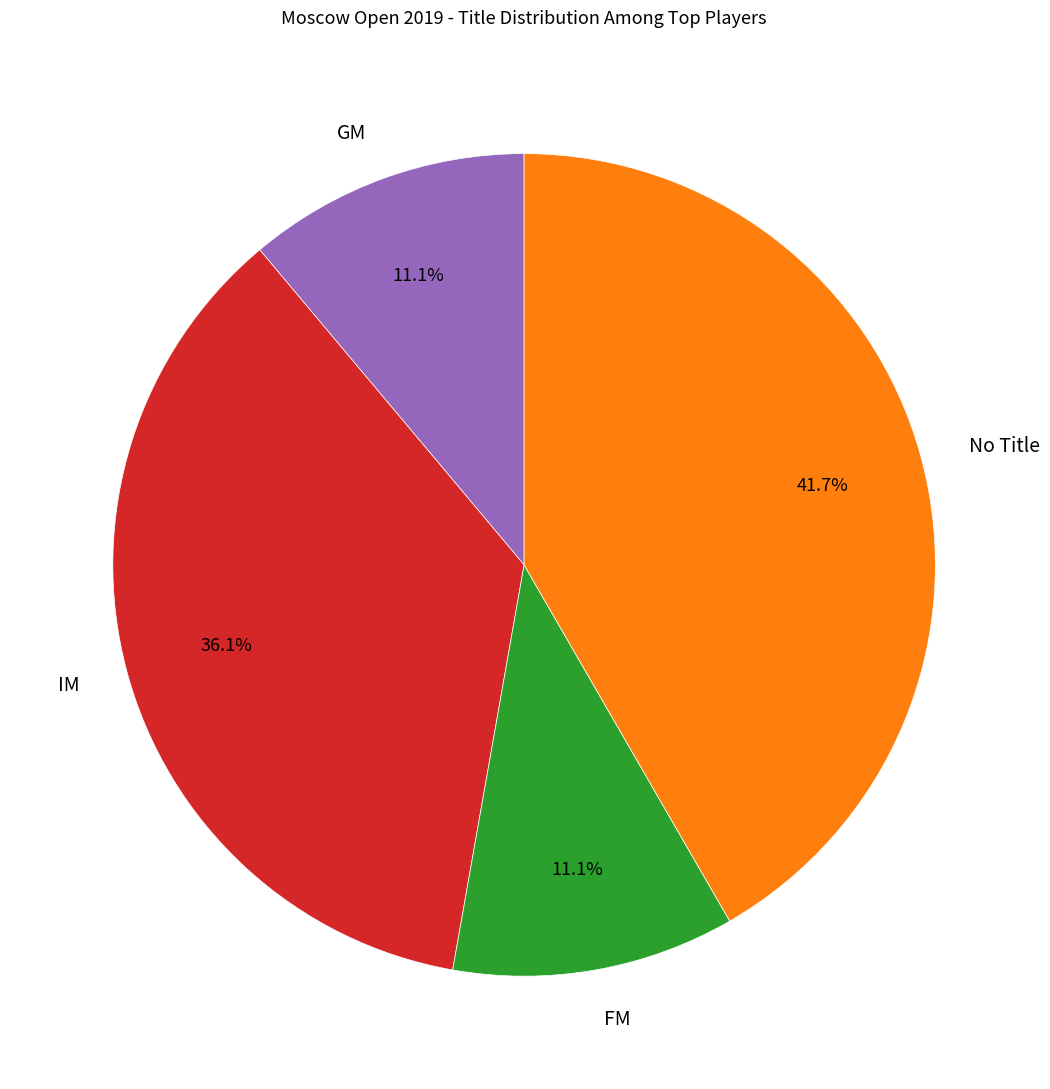

What percentage is NOT represented by IM?

63.9%